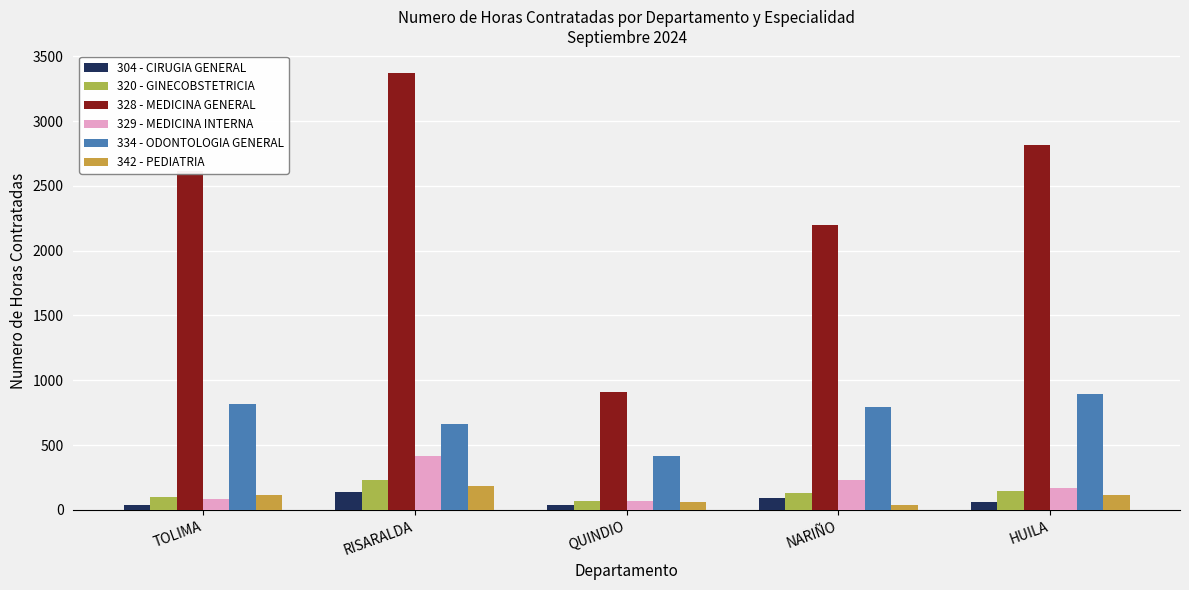

What is the difference between the 334 - ODONTOLOGIA GENERAL values at TOLIMA and NARIÑO?

21